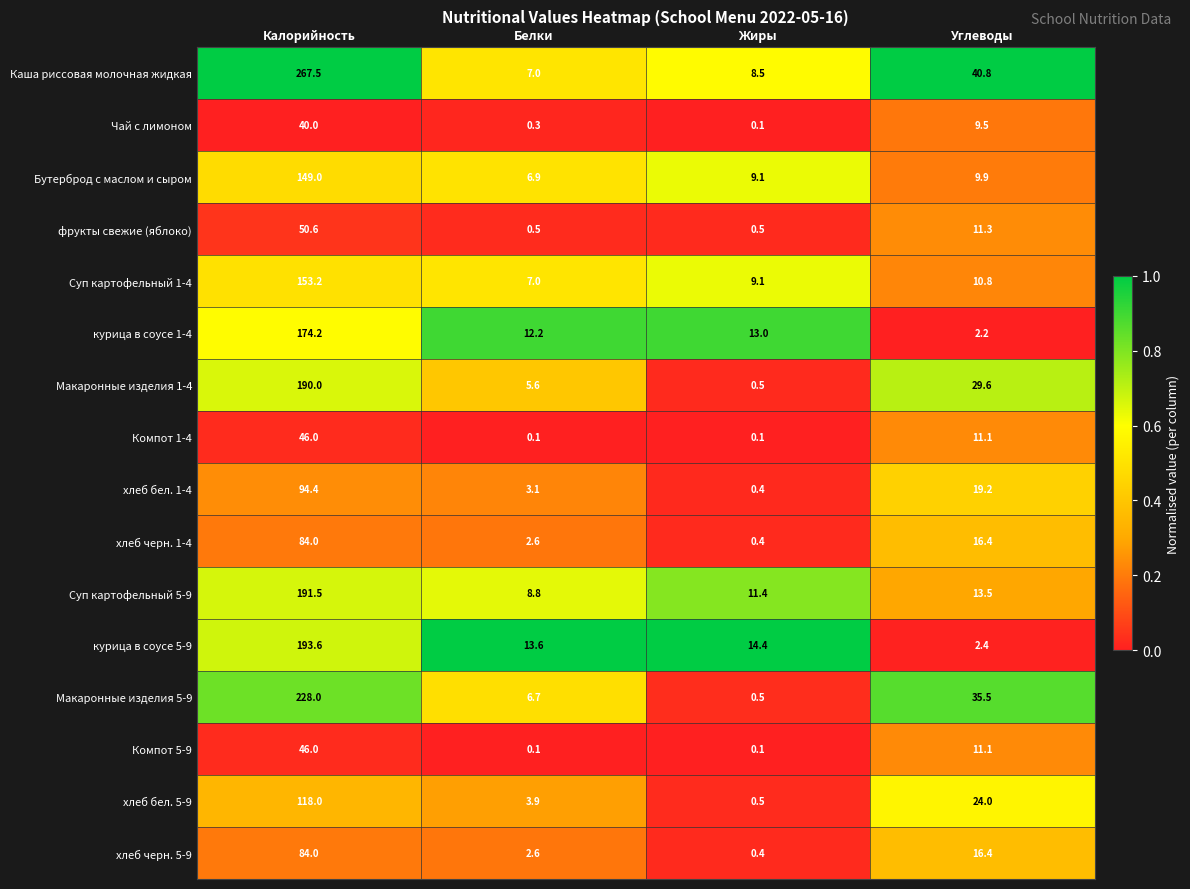

What is the sum of the курица в соусе 5-9 values at Углеводы and Жиры?

16.8